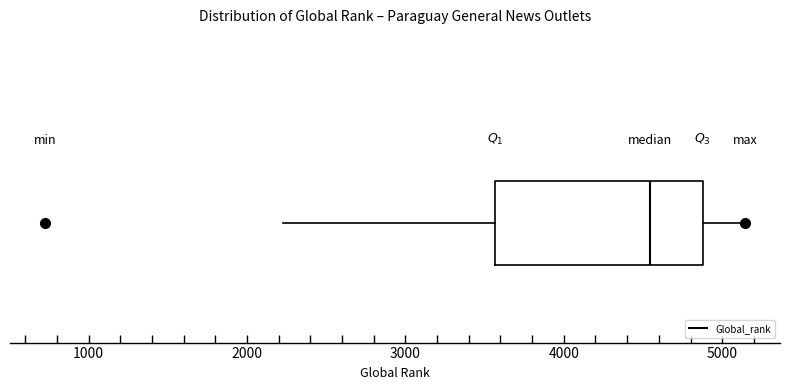

Where does the median line of the box sit on the x-axis? The values are not printed on the chart, so give them approximately, as read against the axis.

4500